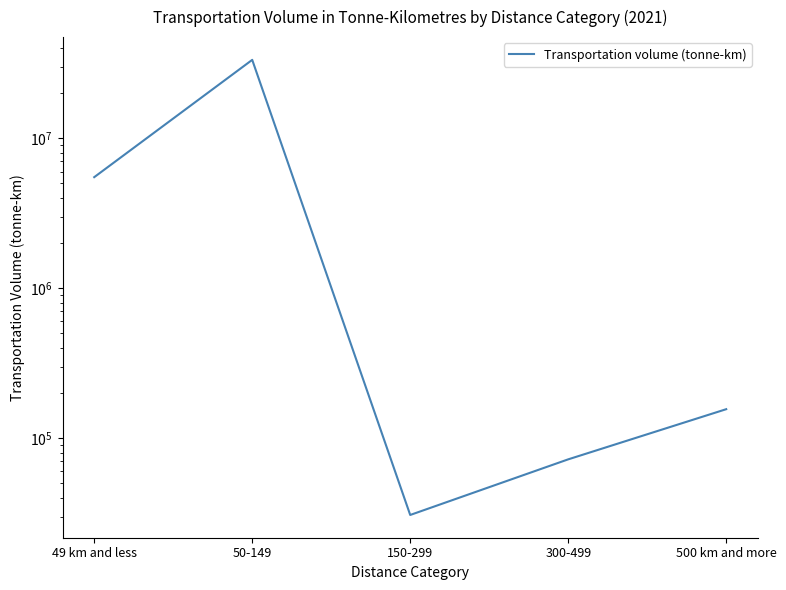

Rank the categories by value from highest to lowest.

50-149, 49 km and less, 500 km and more, 300-499, 150-299